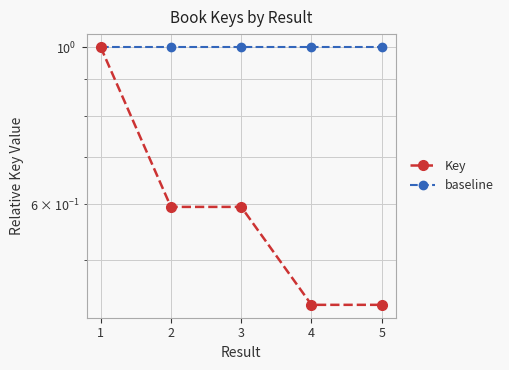

True or false: Key and baseline intersect in this chart.

False